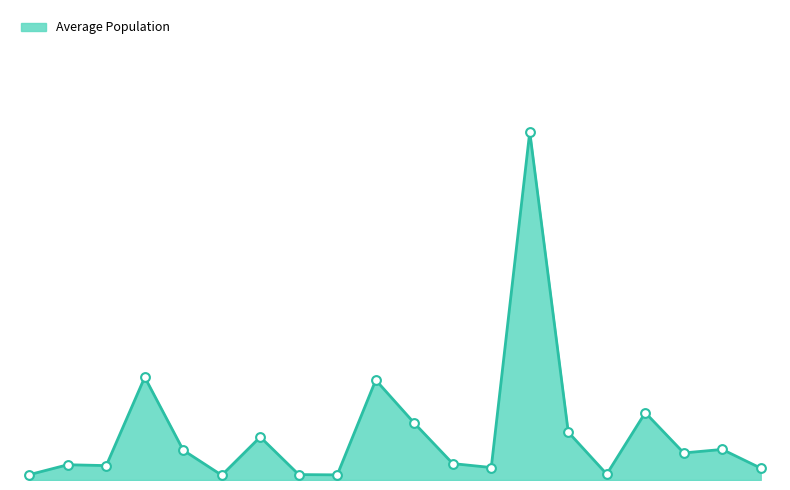

Does the chart have visible grid lines?

No